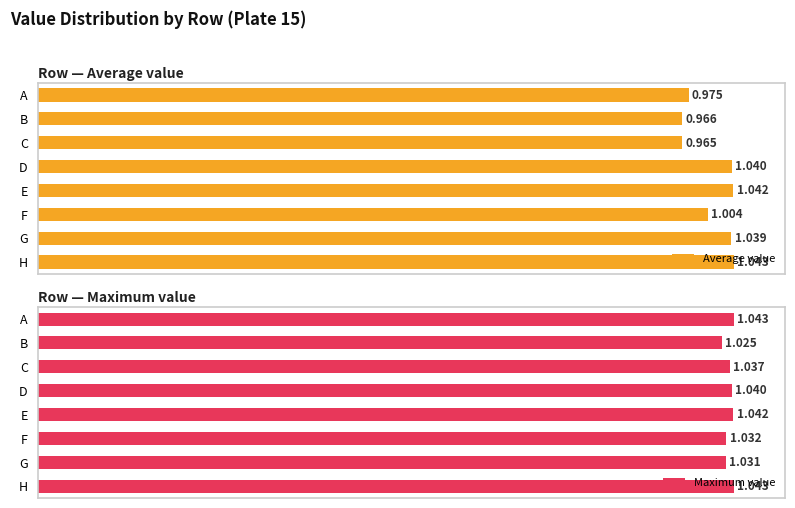

Rank the series by their average value, from highest to lowest.

Maximum value, Average value